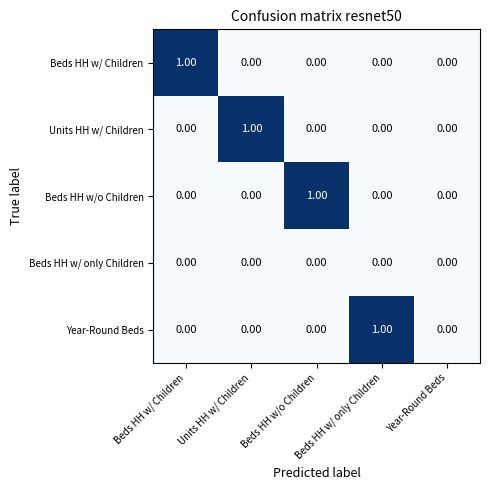

How many data points does each series have?

5